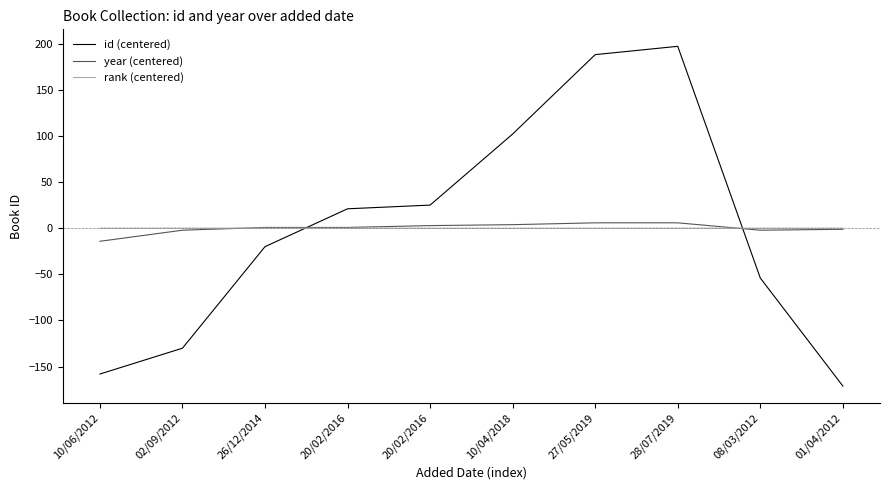

Reading left to right, transcribe all the data shown in this chart.

id (centered): -158.0	-130.0	-20.0	21.0	25.0	102.0	188.0	197.0	-54.0	-171.0
year (centered): -14.2	-2.2	0.8	0.8	2.8	3.8	5.8	5.8	-2.2	-1.2
rank (centered): -0.0	0.0	0.0	0.0	-0.0	-0.0	-0.0	0.0	0.0	0.0